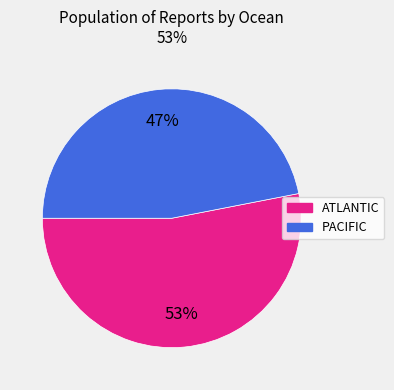

Is there any slice that represents more than half of the pie?

Yes